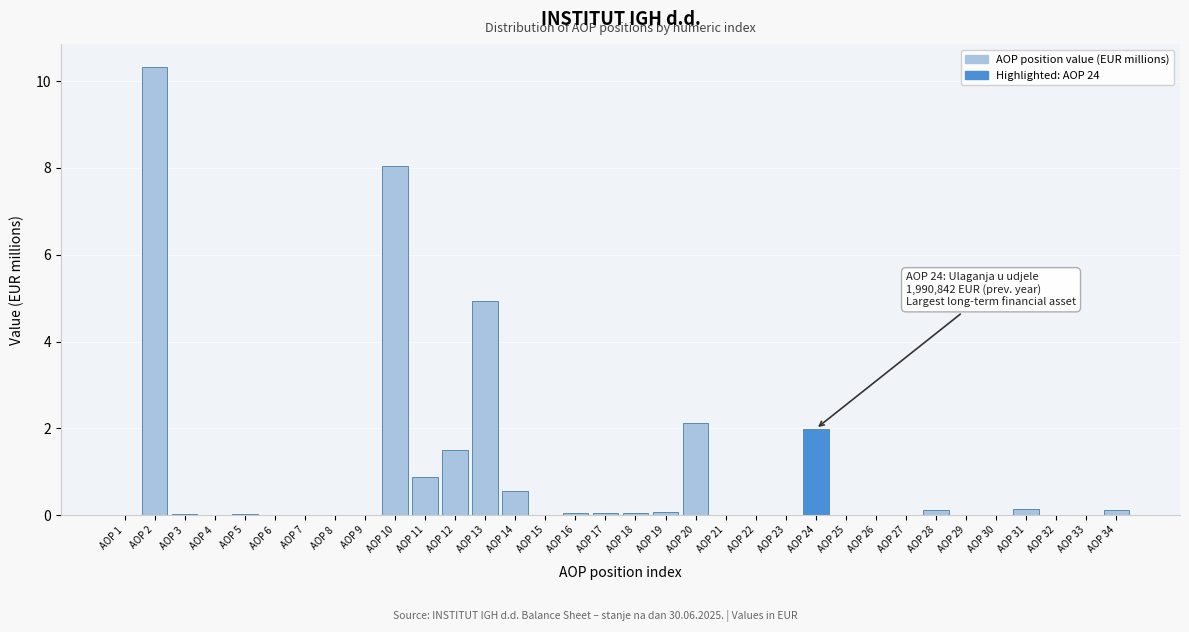

What is the sum of all values?

31.0